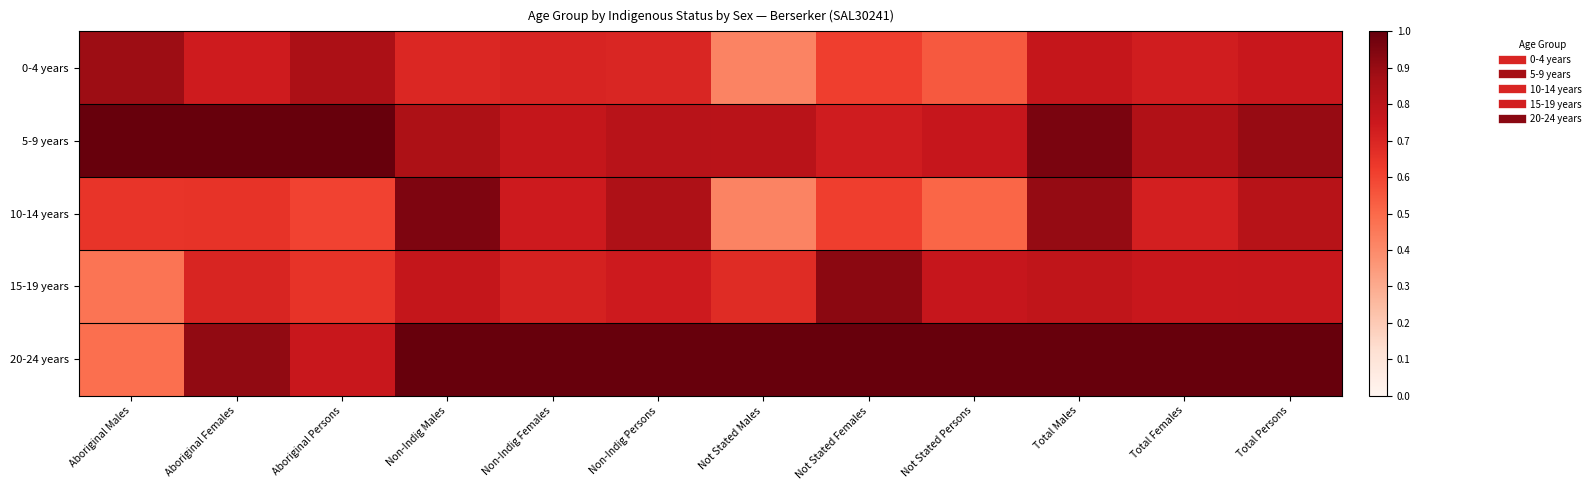

Count the number of categories in the chart.

12